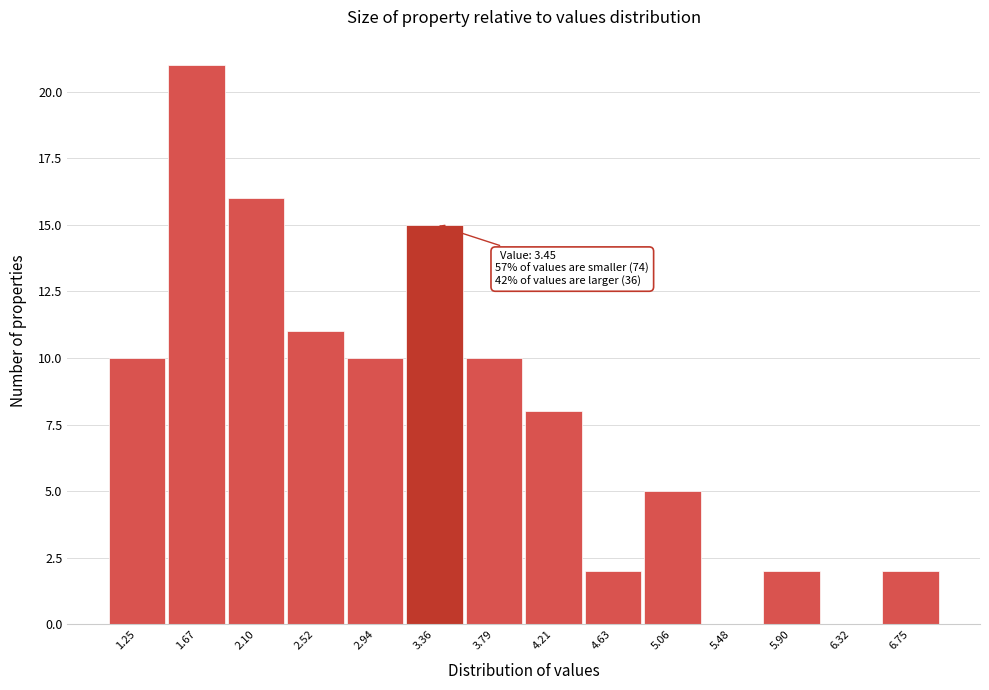

Reading left to right, transcribe all the data shown in this chart.

1.25=10	1.67=21	2.10=16	2.52=11	2.94=10	3.36=15	3.79=10	4.21=8	4.63=2	5.06=5	5.48=0	5.90=2	6.32=0	6.75=2